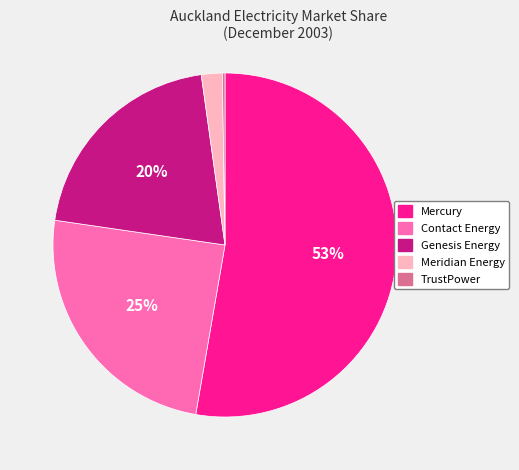

Which has a higher value, Meridian Energy or Mercury?

Mercury